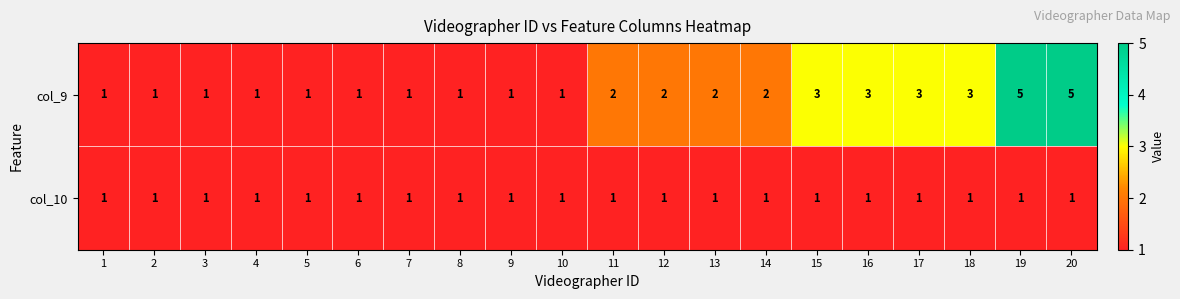

List the series in order of their peak value, highest first.

col_9, col_10